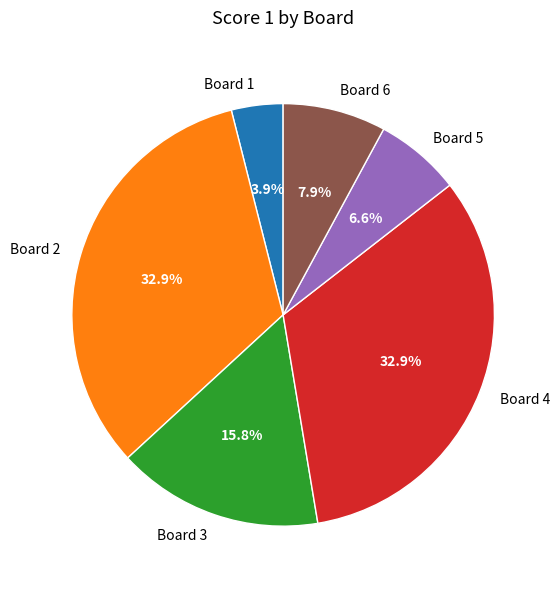

Which slice is the smallest?

Board 1